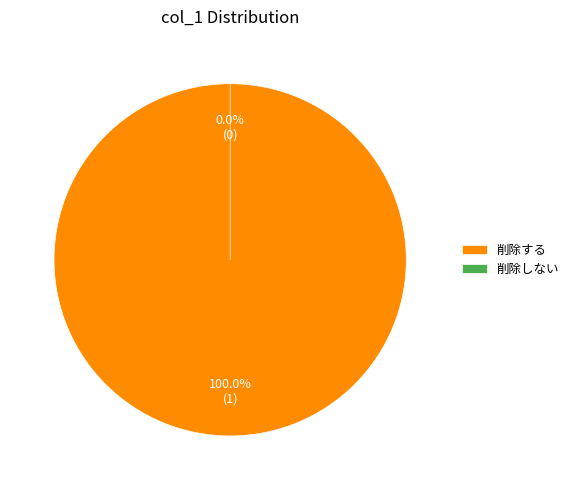

Does 削除する represent more than half of the total?

Yes